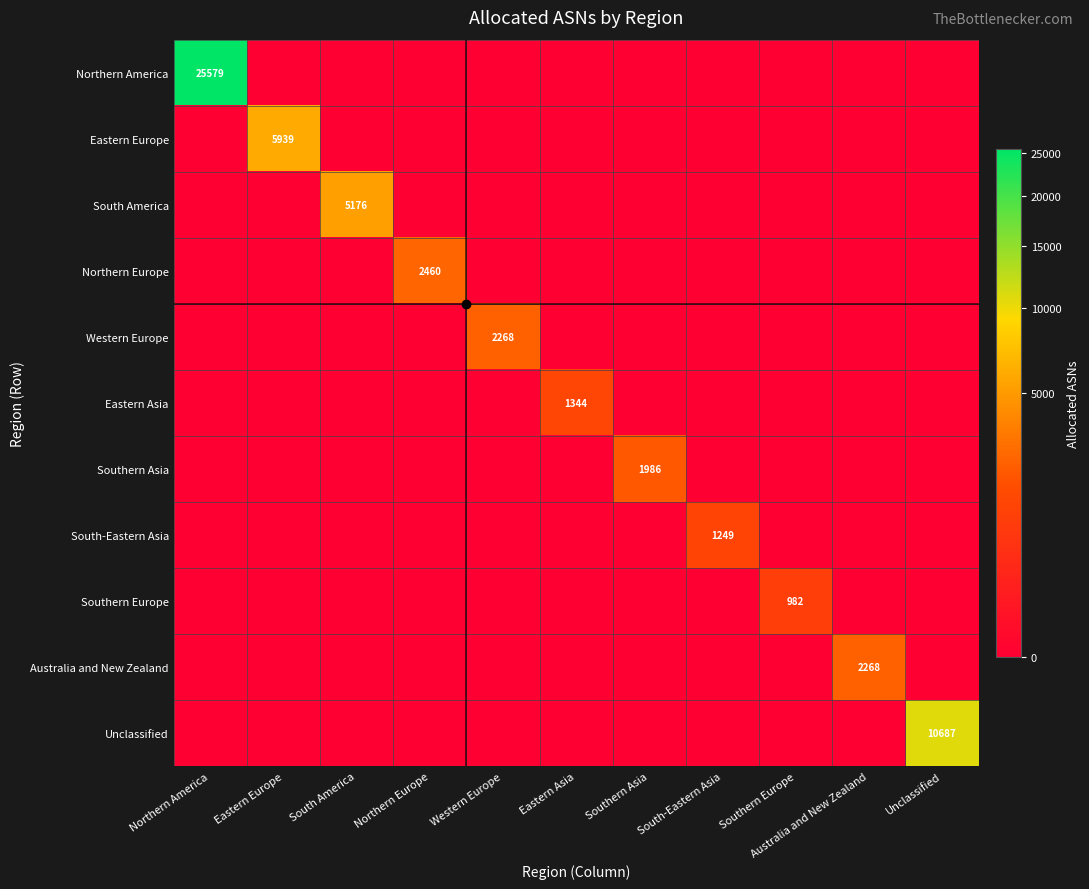

Between South America and Australia and New Zealand, which is larger?

South America